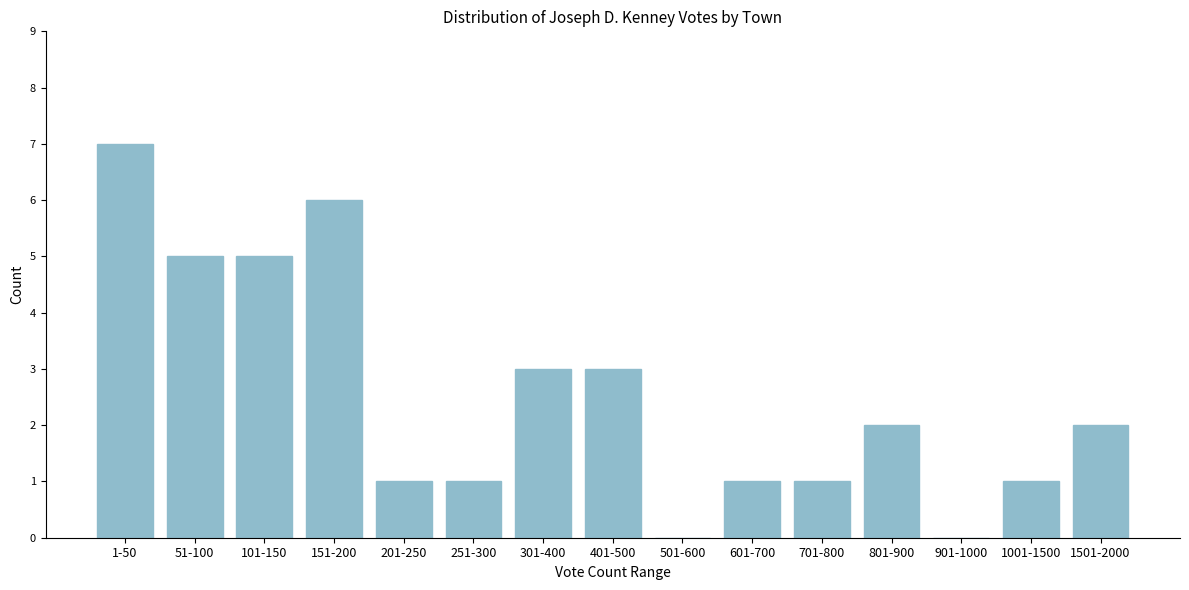

Reading left to right, what are all the values shown in this chart?

1-50=7	51-100=5	101-150=5	151-200=6	201-250=1	251-300=1	301-400=3	401-500=3	501-600=0	601-700=1	701-800=1	801-900=2	901-1000=0	1001-1500=1	1501-2000=2